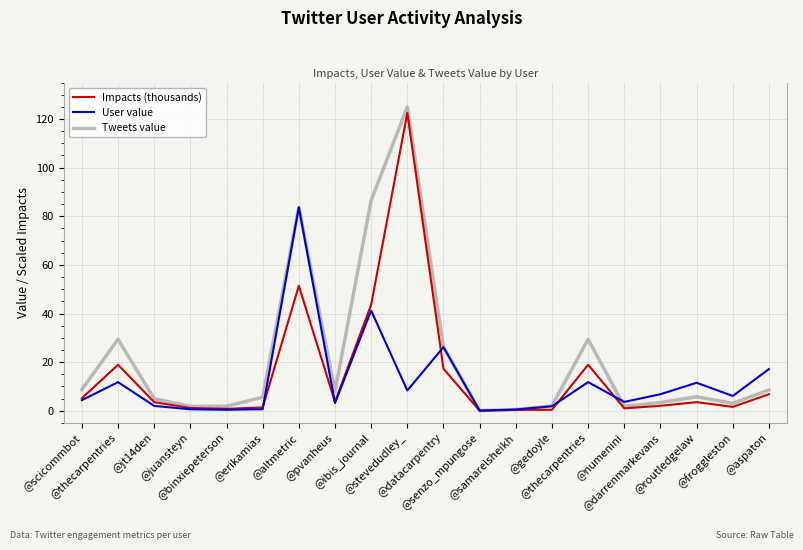

What are all the series names shown in the legend?

Impacts (thousands), User value, Tweets value